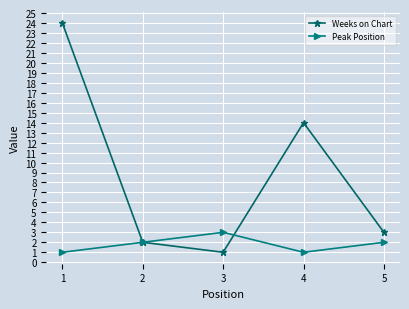

Is the value of Weeks on Chart at 1 greater than the value of Peak Position at 3?

Yes